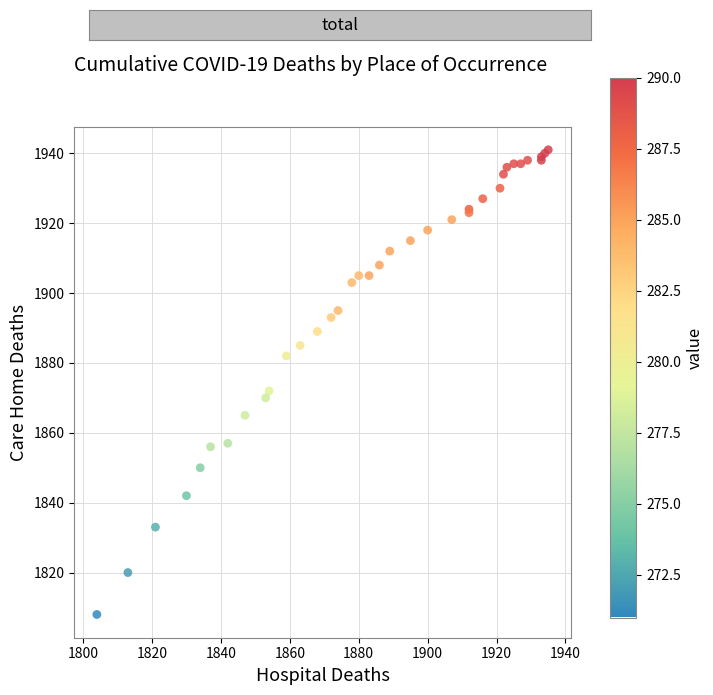

What Y value in the scatter plot is closest to 1874?

1872